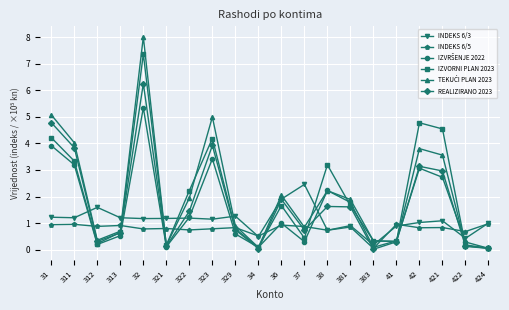

True or false: IZVORNI PLAN 2023 has more than 1 interior local peaks.

True